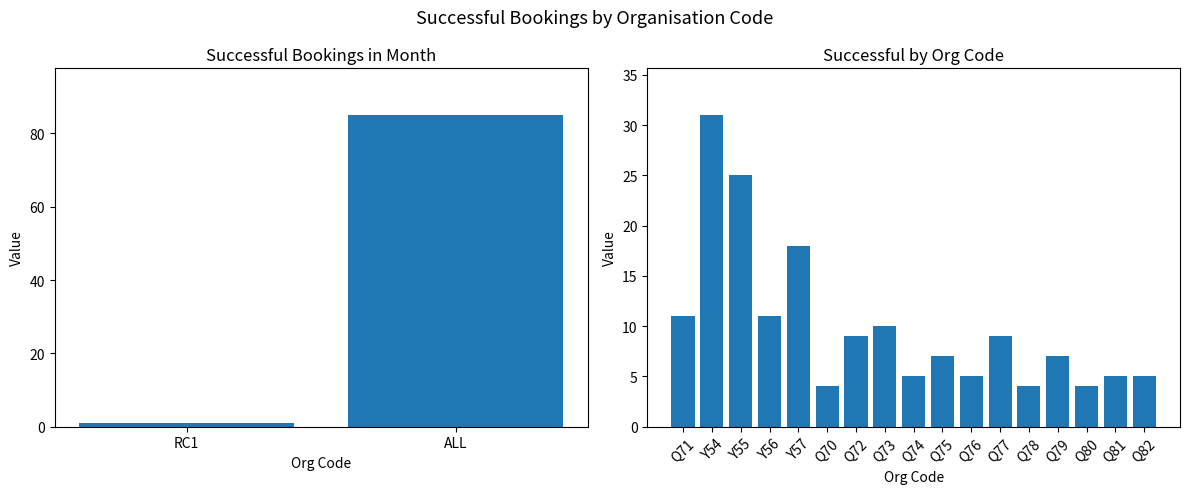

Count the number of categories in the chart.

17